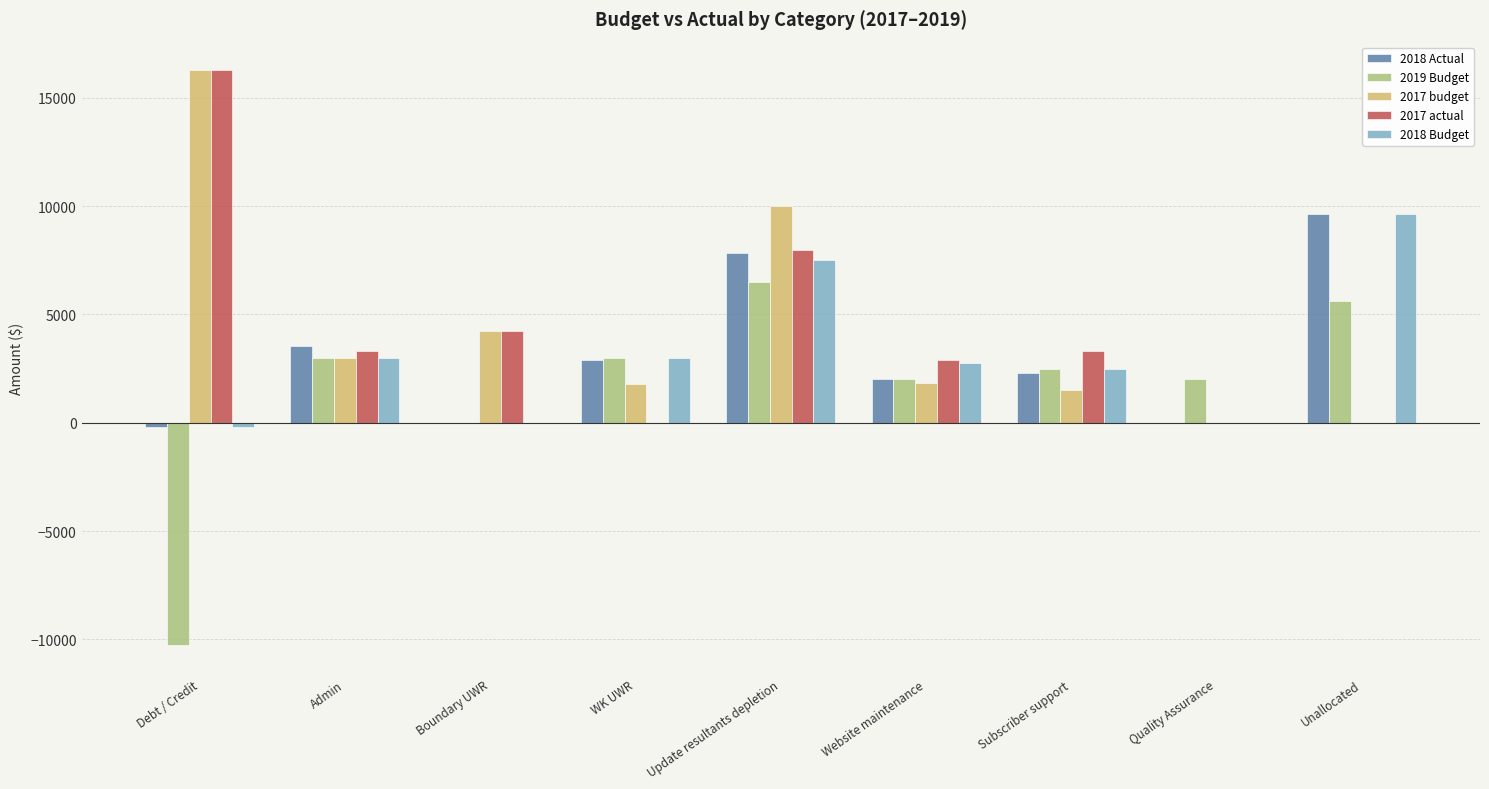

Are the bars grouped side by side (vs. stacked)?

Yes